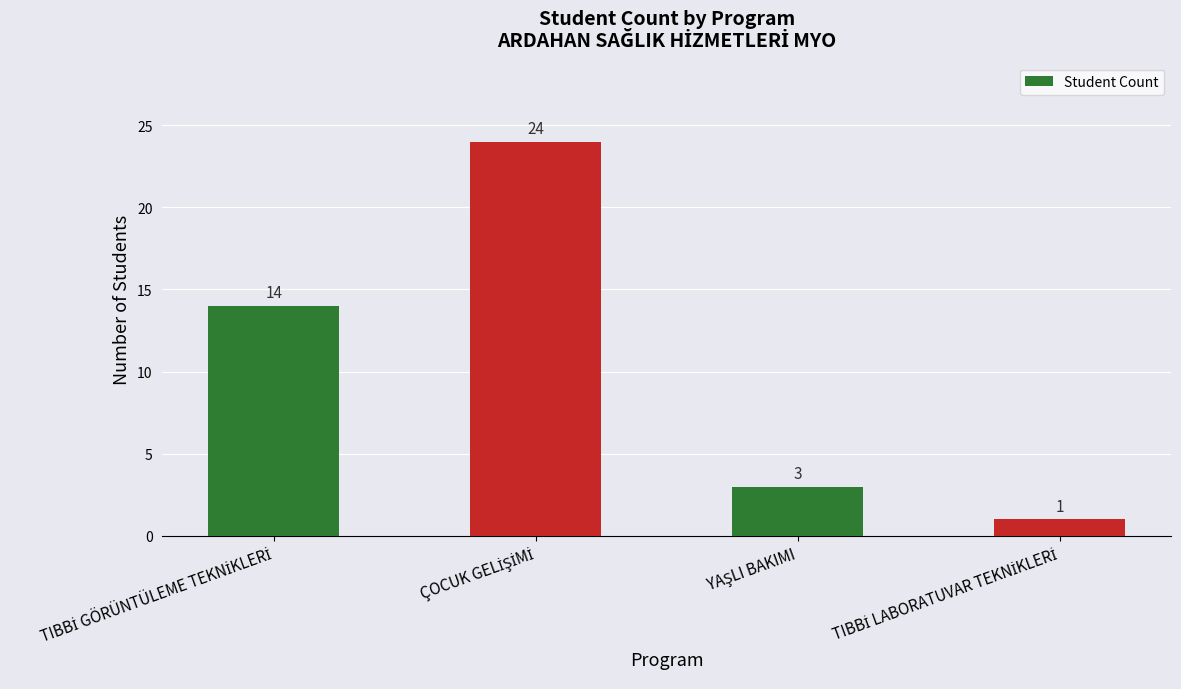

How many data points are less than 14?

2